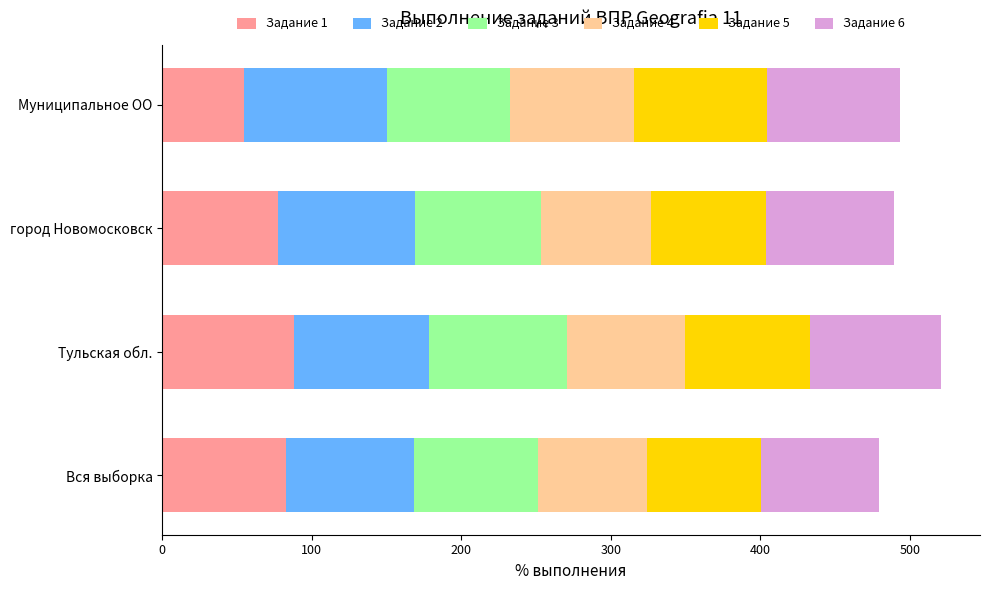

How many data points does each series have?

4